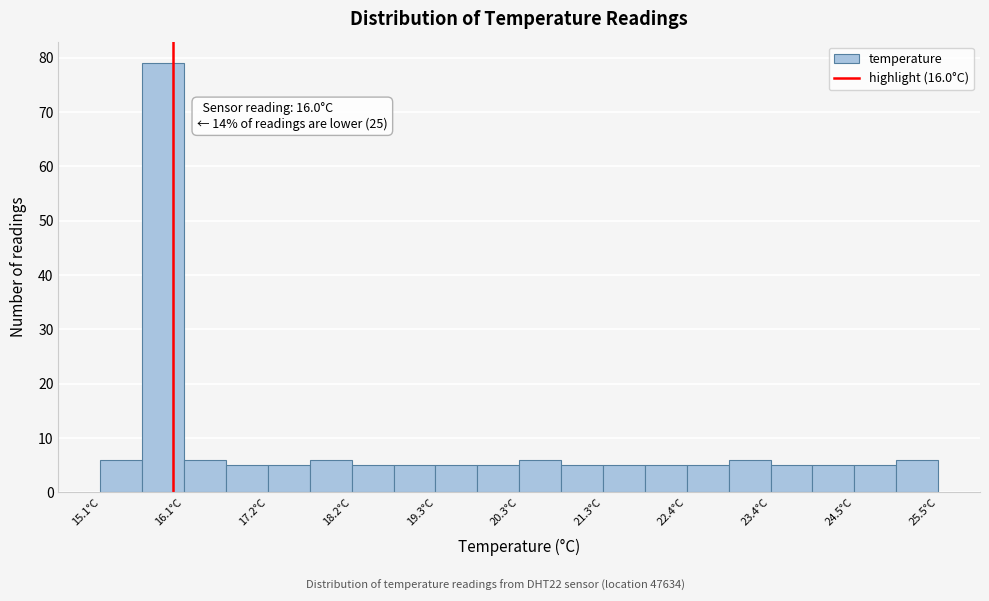

Around what value on the x-axis is the tallest bar? Give the approximate position of its centre, as read against the axis.

15.8